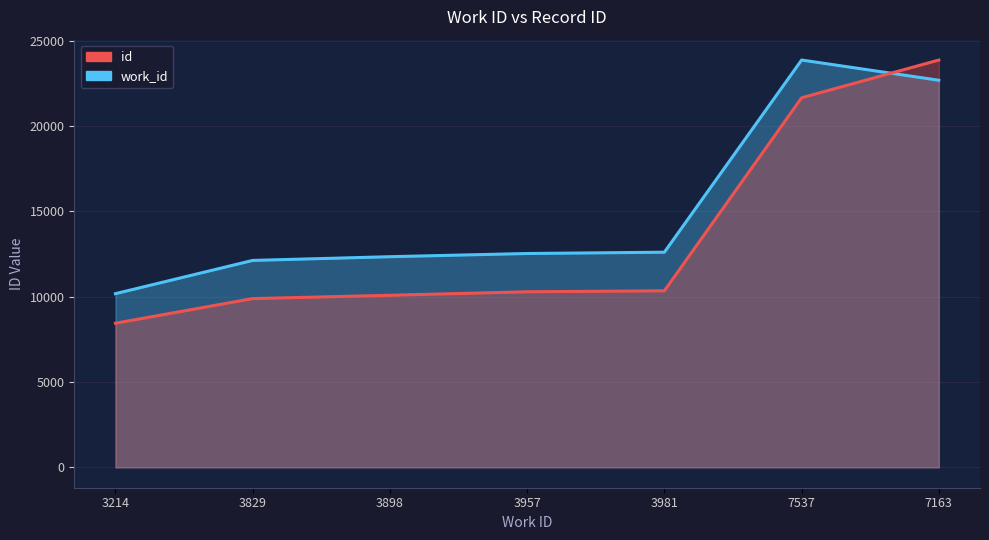

Reading left to right, what are all the values shown in this chart?

work_id: 10175.9	12123.0	12341.5	12528.3	12604.3	23863.0	22678.9
id: 8444.0	9887.0	10081.0	10286.0	10343.0	21652.0	23863.0